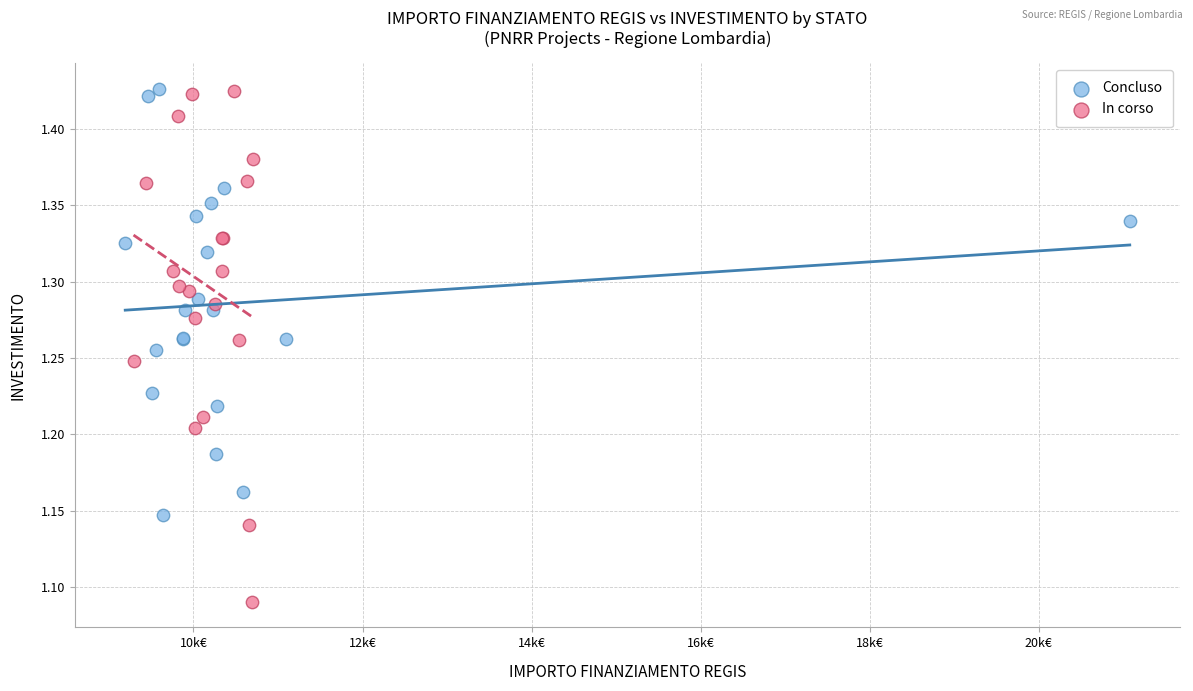

Which series has the largest Y range (max minus min)?

In corso